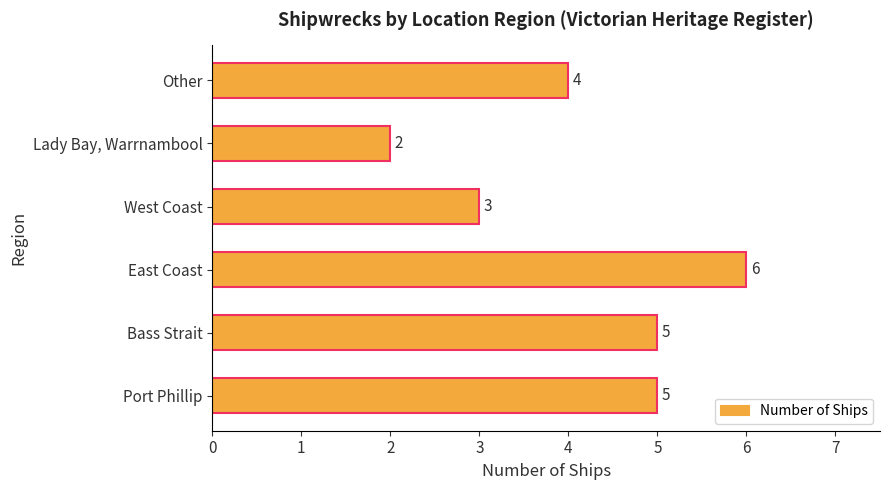

True or false: the data shows 3 at Bass Strait.

False